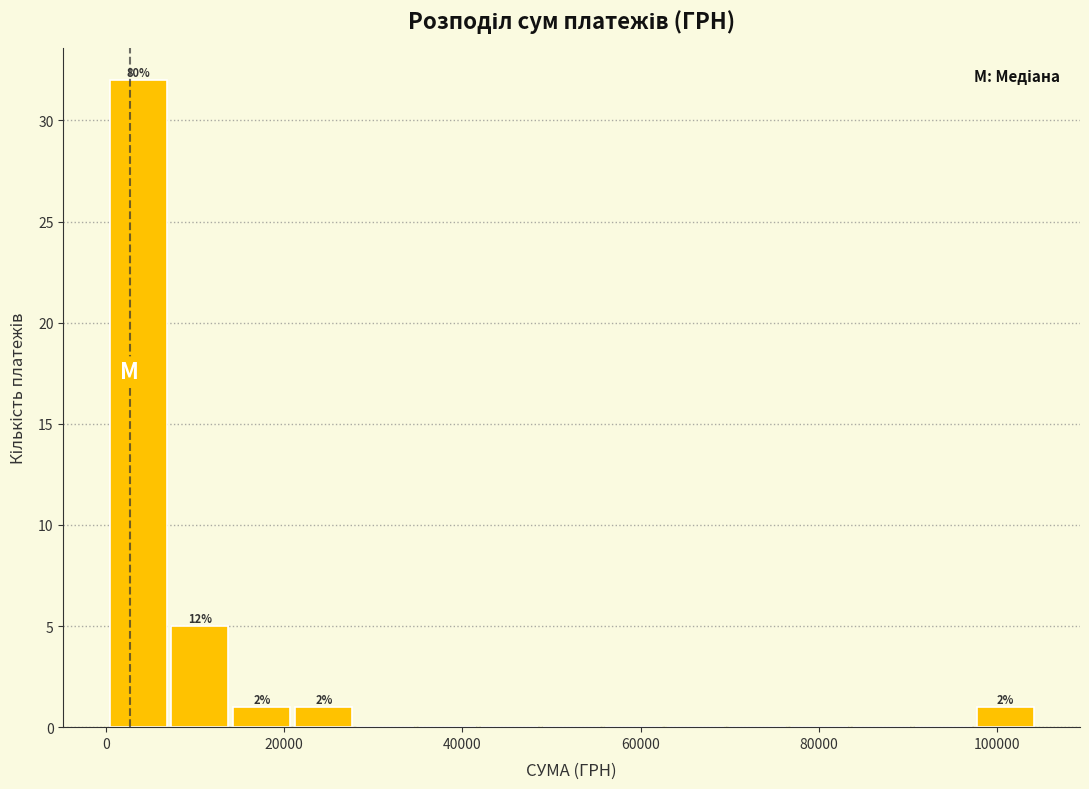

Read against the x-axis, roughly where is the centre of the tallest bar?

4000